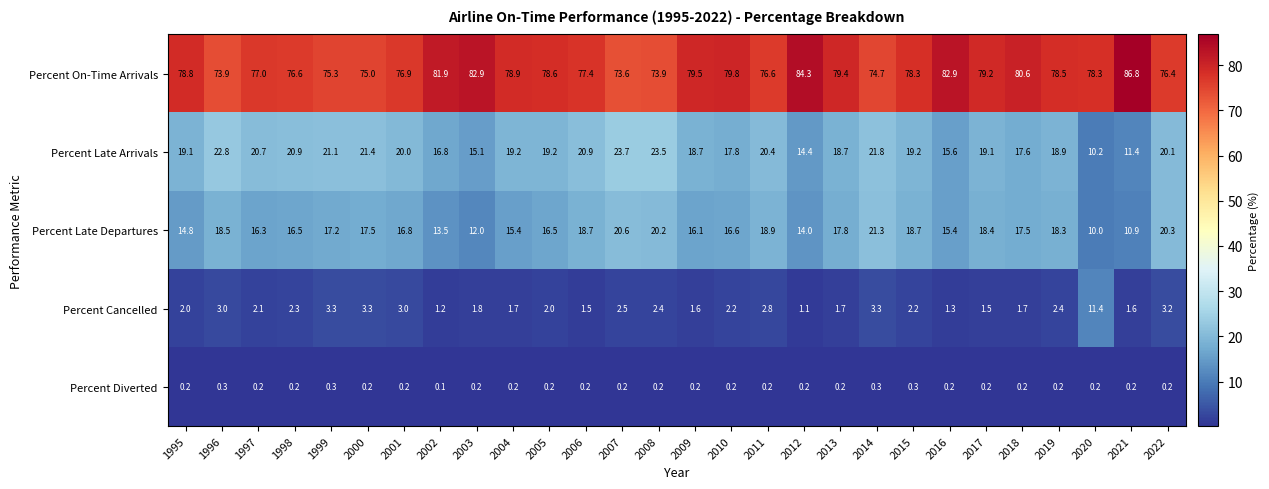

Which series has the widest spread of values?

Percent Late Arrivals